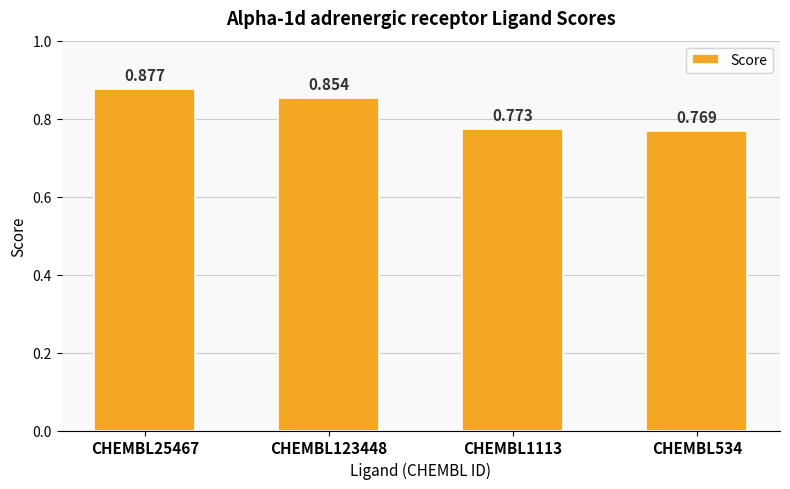

Count the values in the range 0 to 1.

4